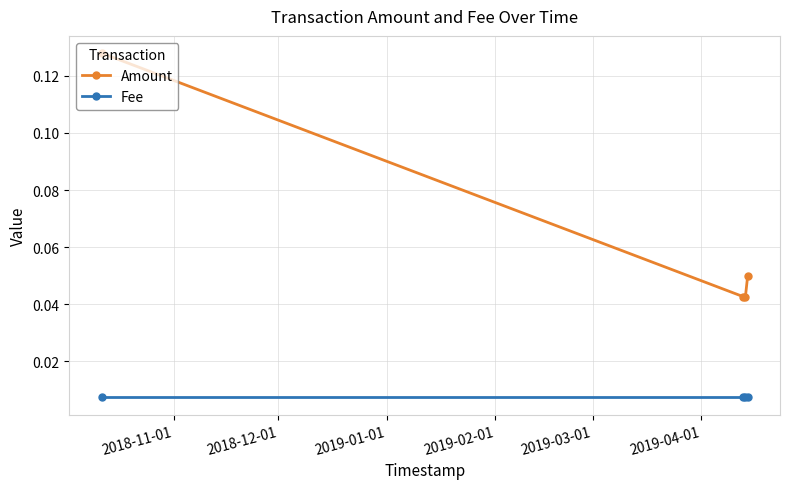

List the series in order of their peak value, lowest first.

Fee, Amount